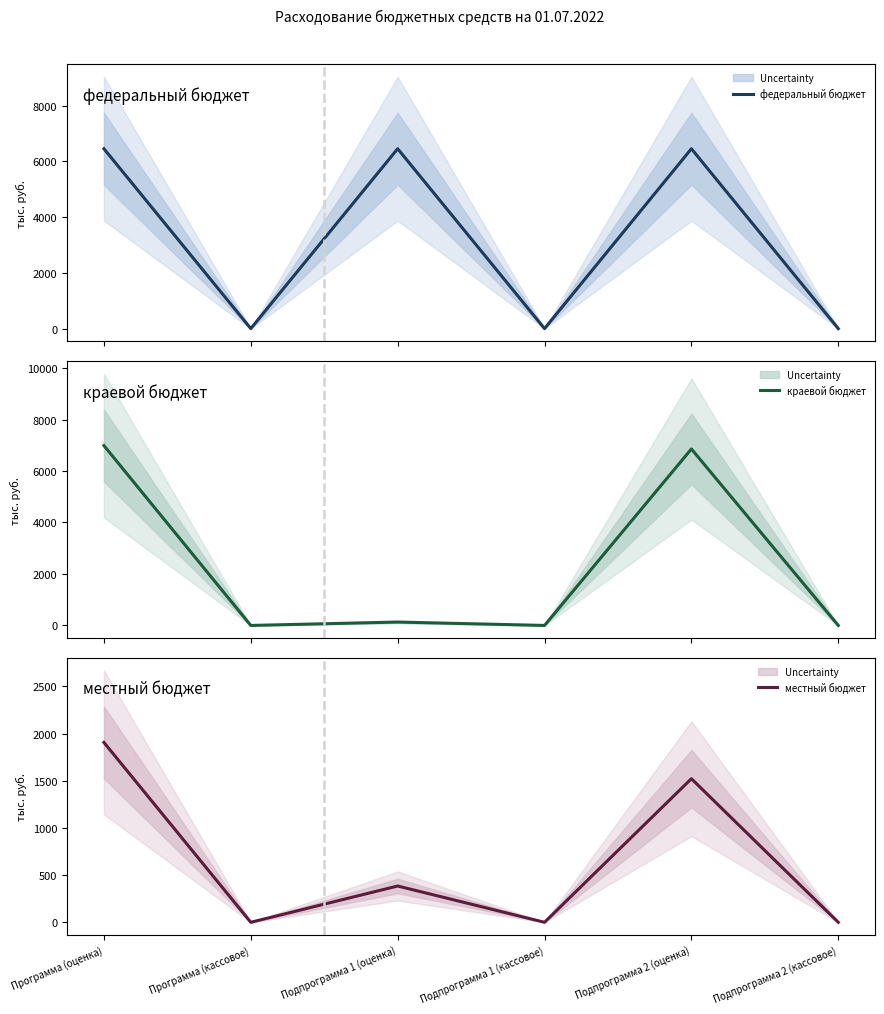

What are all the series names shown in the legend?

федеральный бюджет, краевой бюджет, местный бюджет